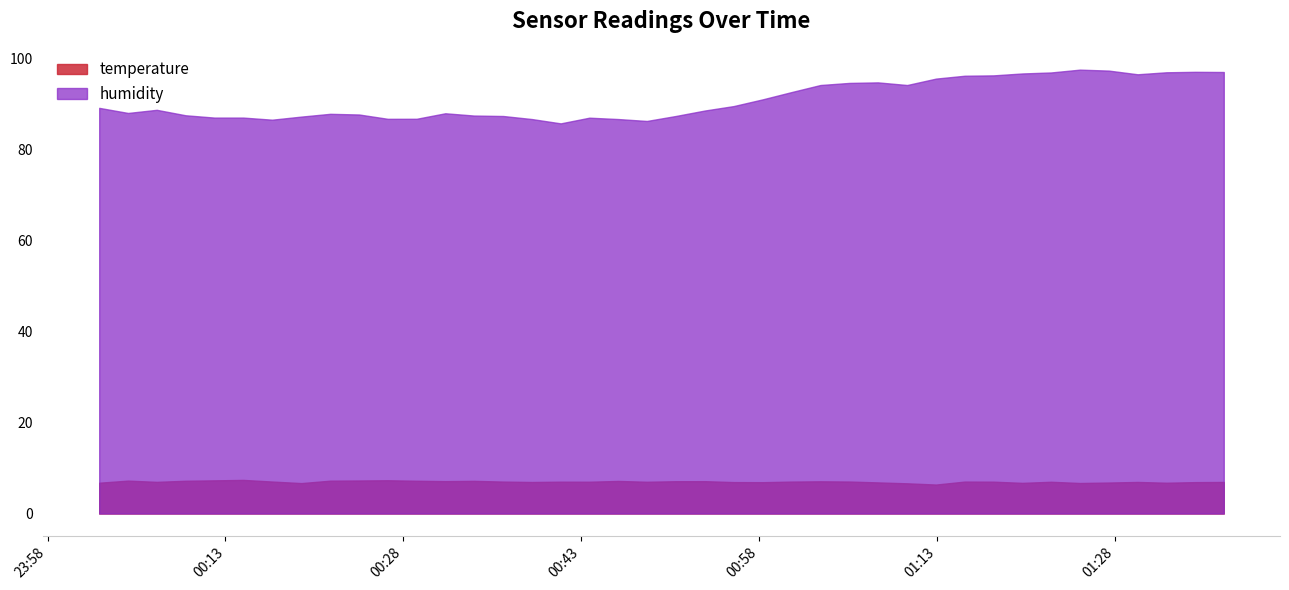

What is the label of the 32nd point from the left?

2023-12-28T01:17:46